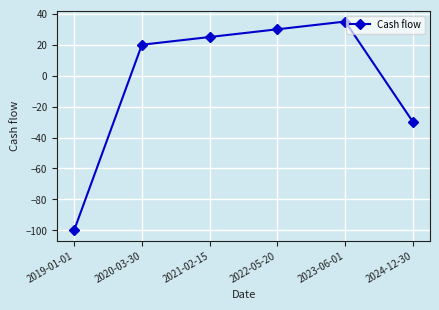

Is it true that the value at 2023-06-01 is 35?

True